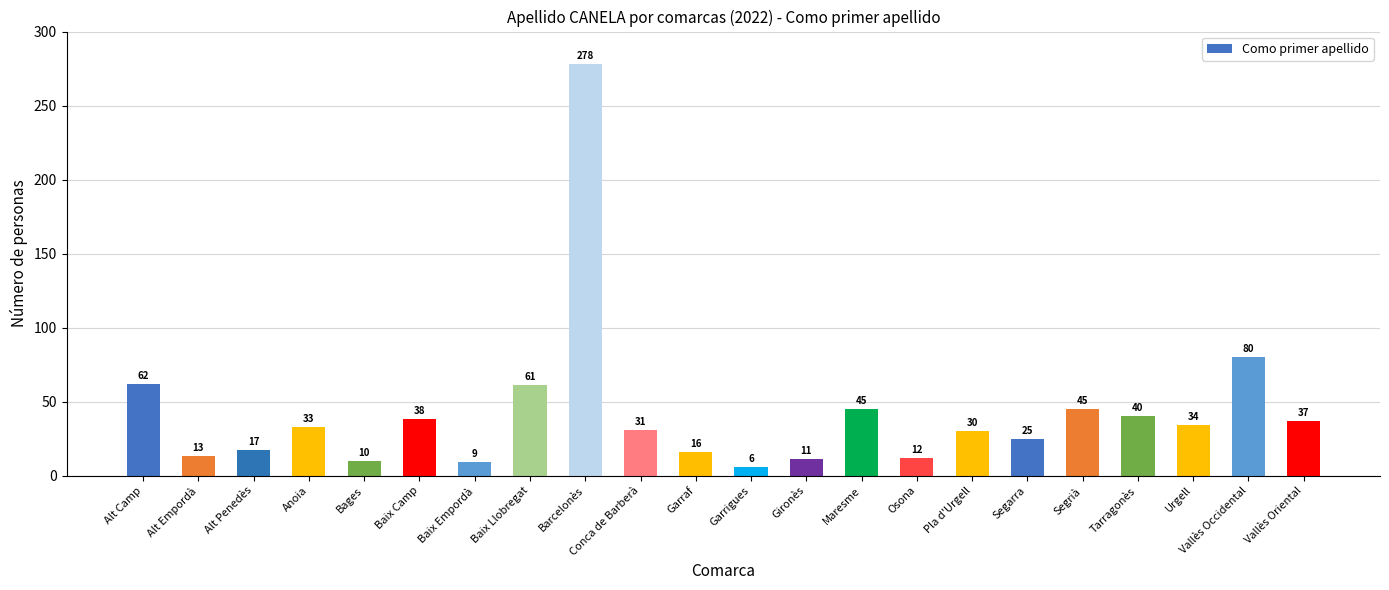

What is the smallest value displayed?

6